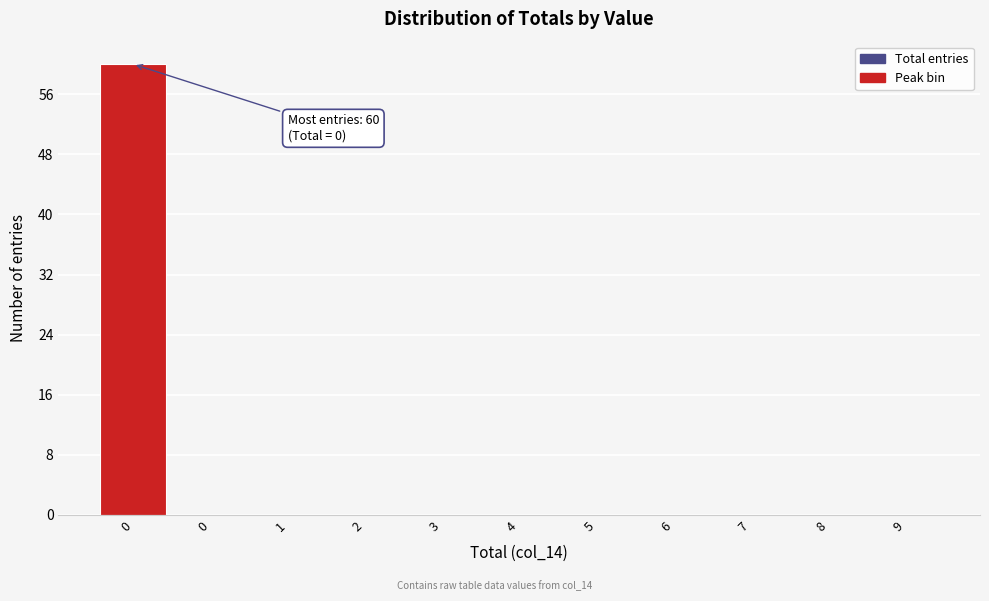

Are the bars horizontal?

No